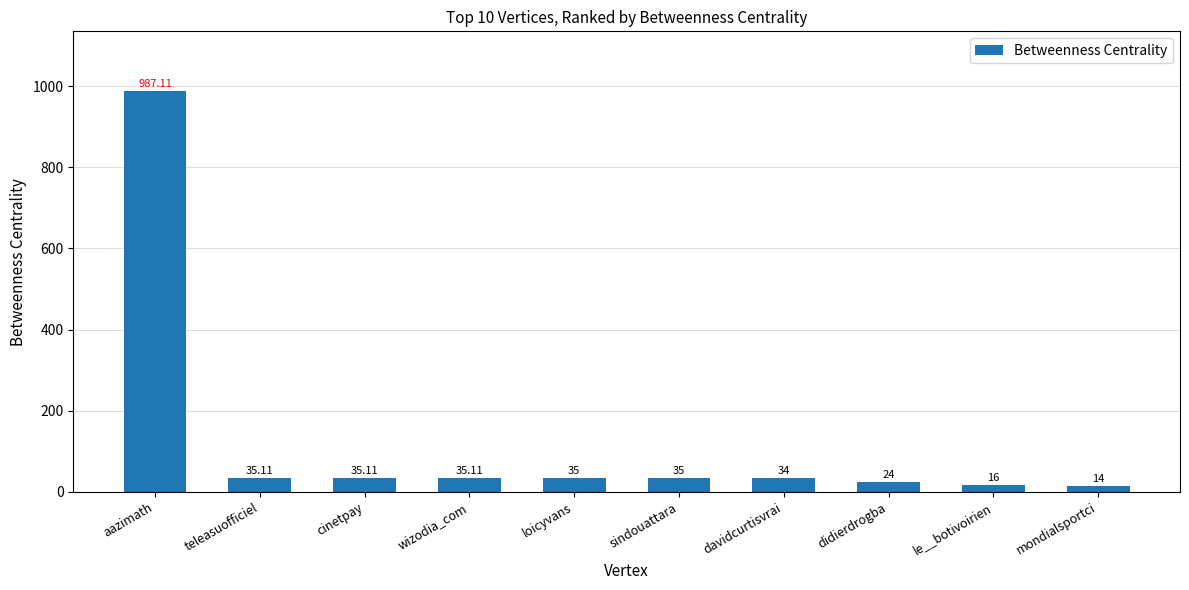

What is the average value?

125.0